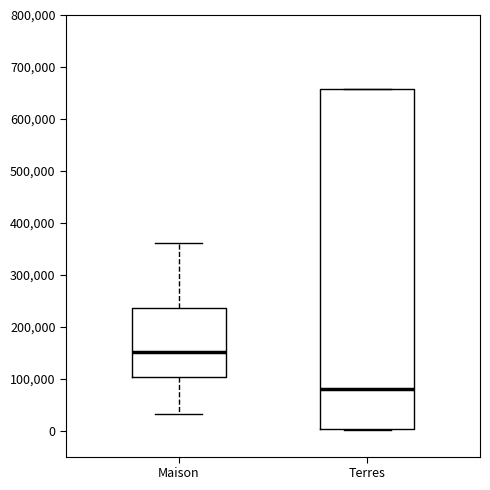

Reading left to right, transcribe this box plot: for each box, give where its median line is, the range the box spans, and where its two whiskers end, as read against the y-axis. The values are not printed on the chart, so give them approximately, as read against the axis.

Maison: median 150000, box 100000 to 240000, whiskers 30000 to 360000
Terres: median 80000, box 0 to 660000, whiskers 0 to 660000